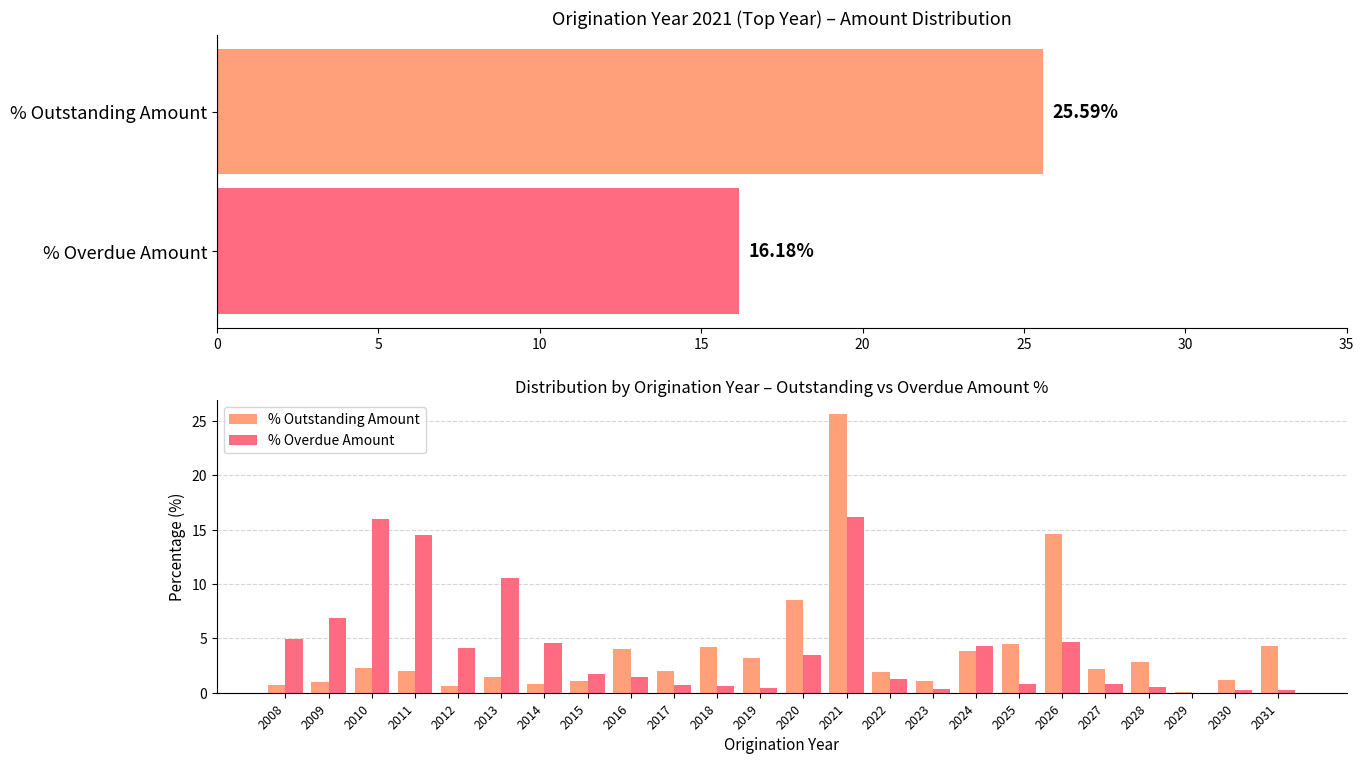

Which series has the largest total across all categories?

% Overdue Amount